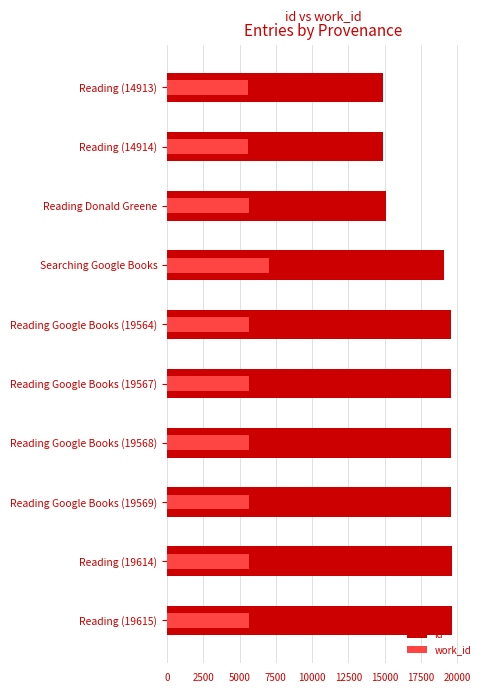

How many data points in id are less than 19567?

5